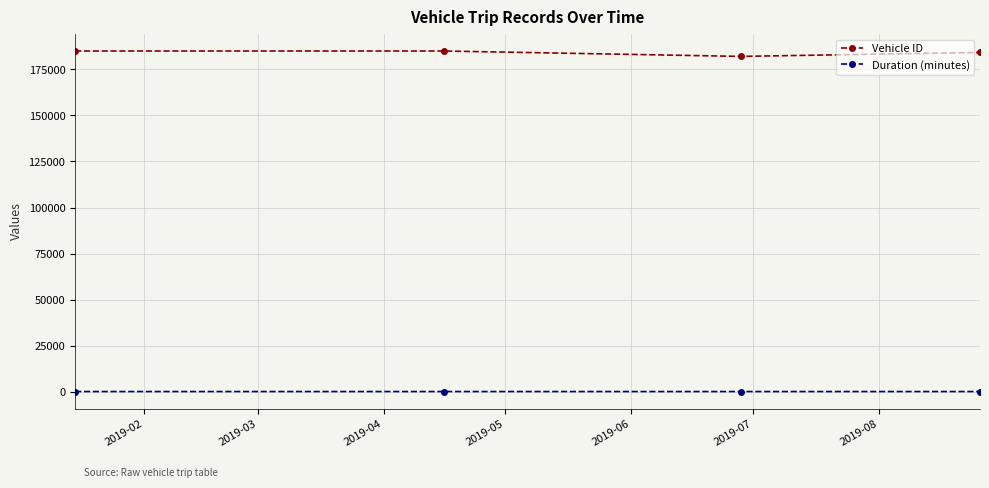

At how many categories does at least one series exceed 19094?

4